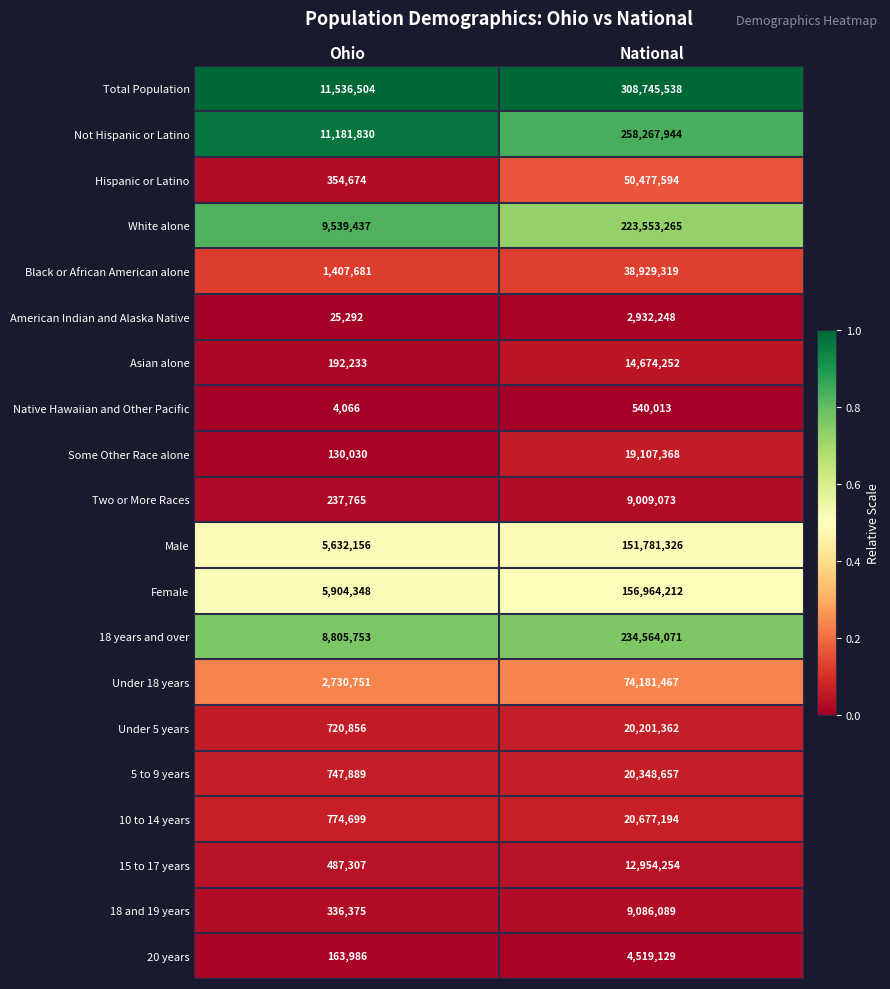

List the labels in order of 5 to 9 years value, smallest first.

Ohio, National